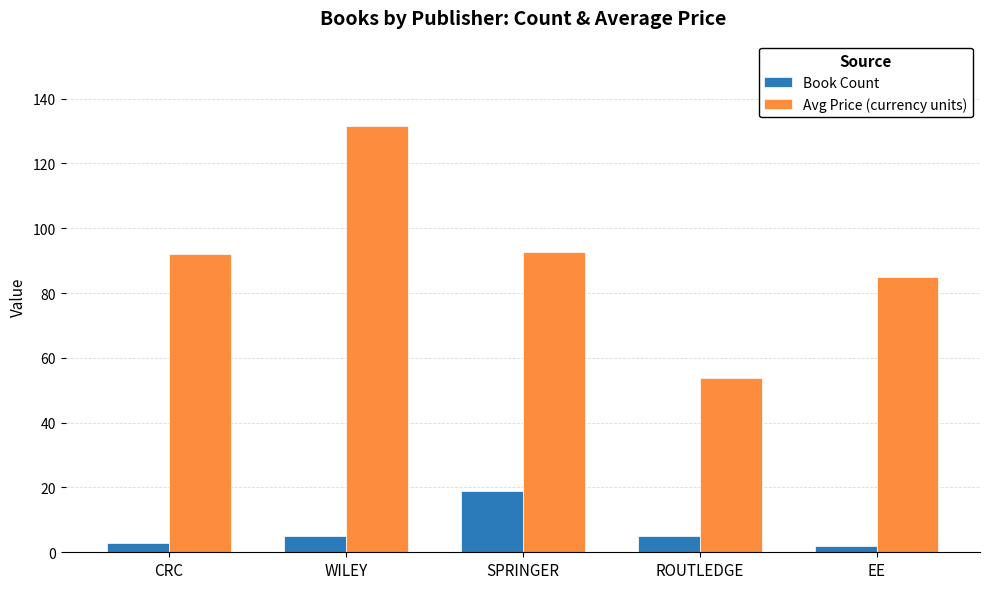

What is the minimum value shown in the chart?

2.0